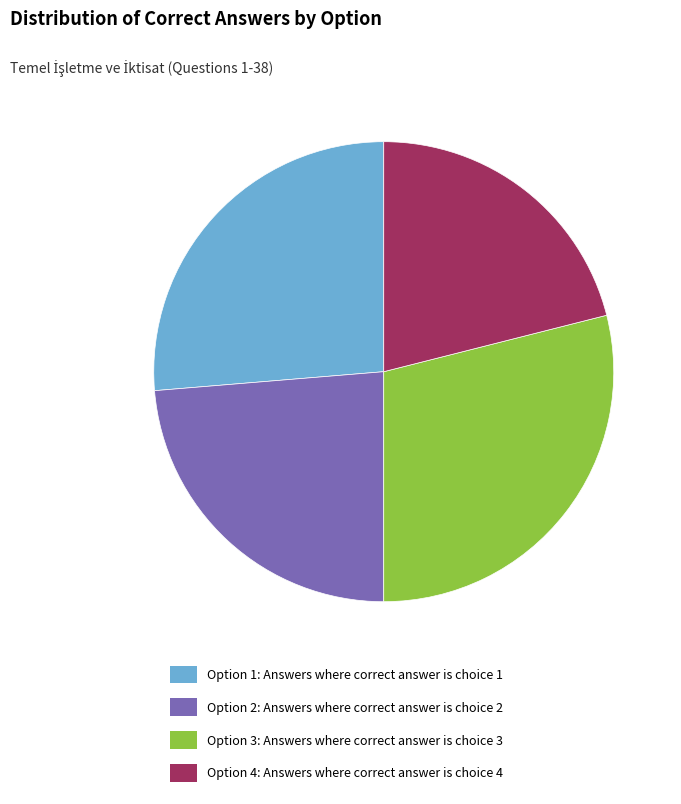

Approximately how many times larger is the value at Option 3: Answers where correct answer is choice 3 compared to Option 4: Answers where correct answer is choice 4?

1.4